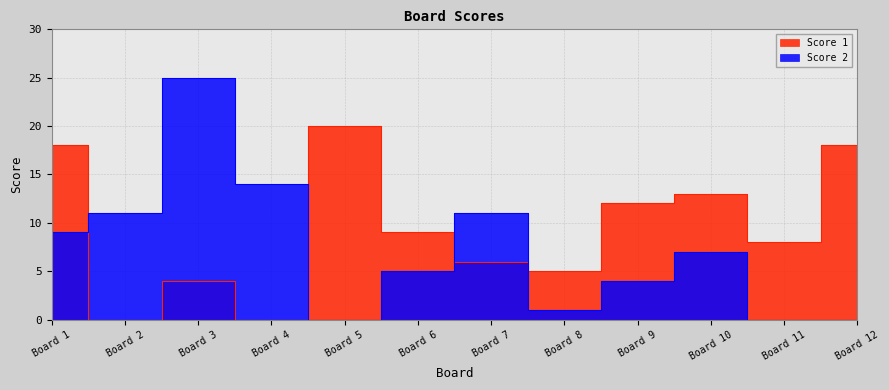

Where is the first local minimum for Score 2?

Board 5